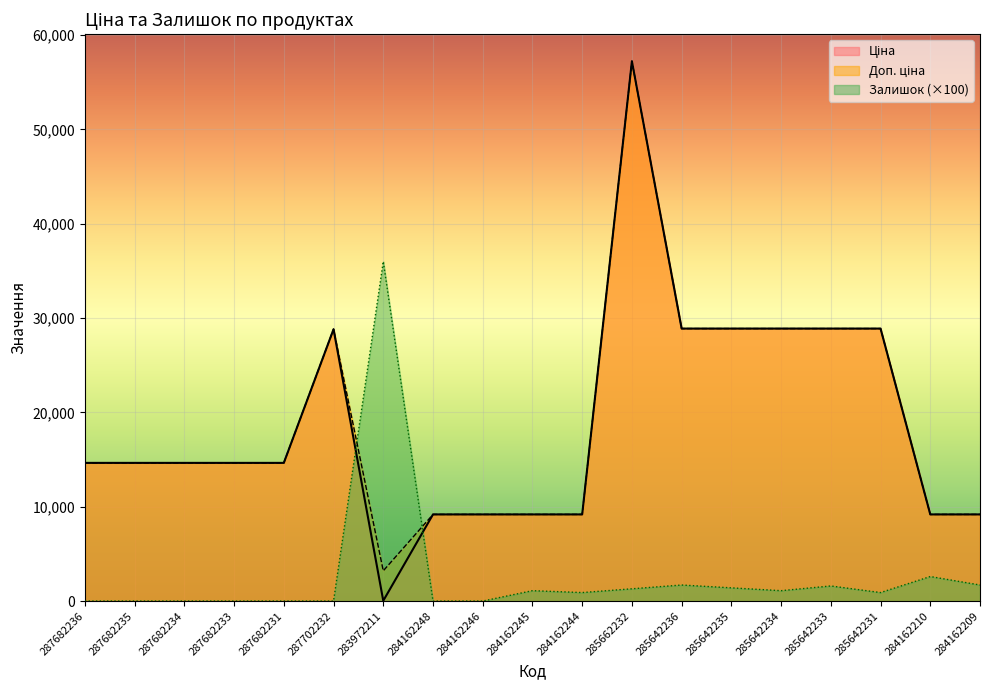

What is the difference between the second highest and second lowest values in the Ціна series?

19705.2